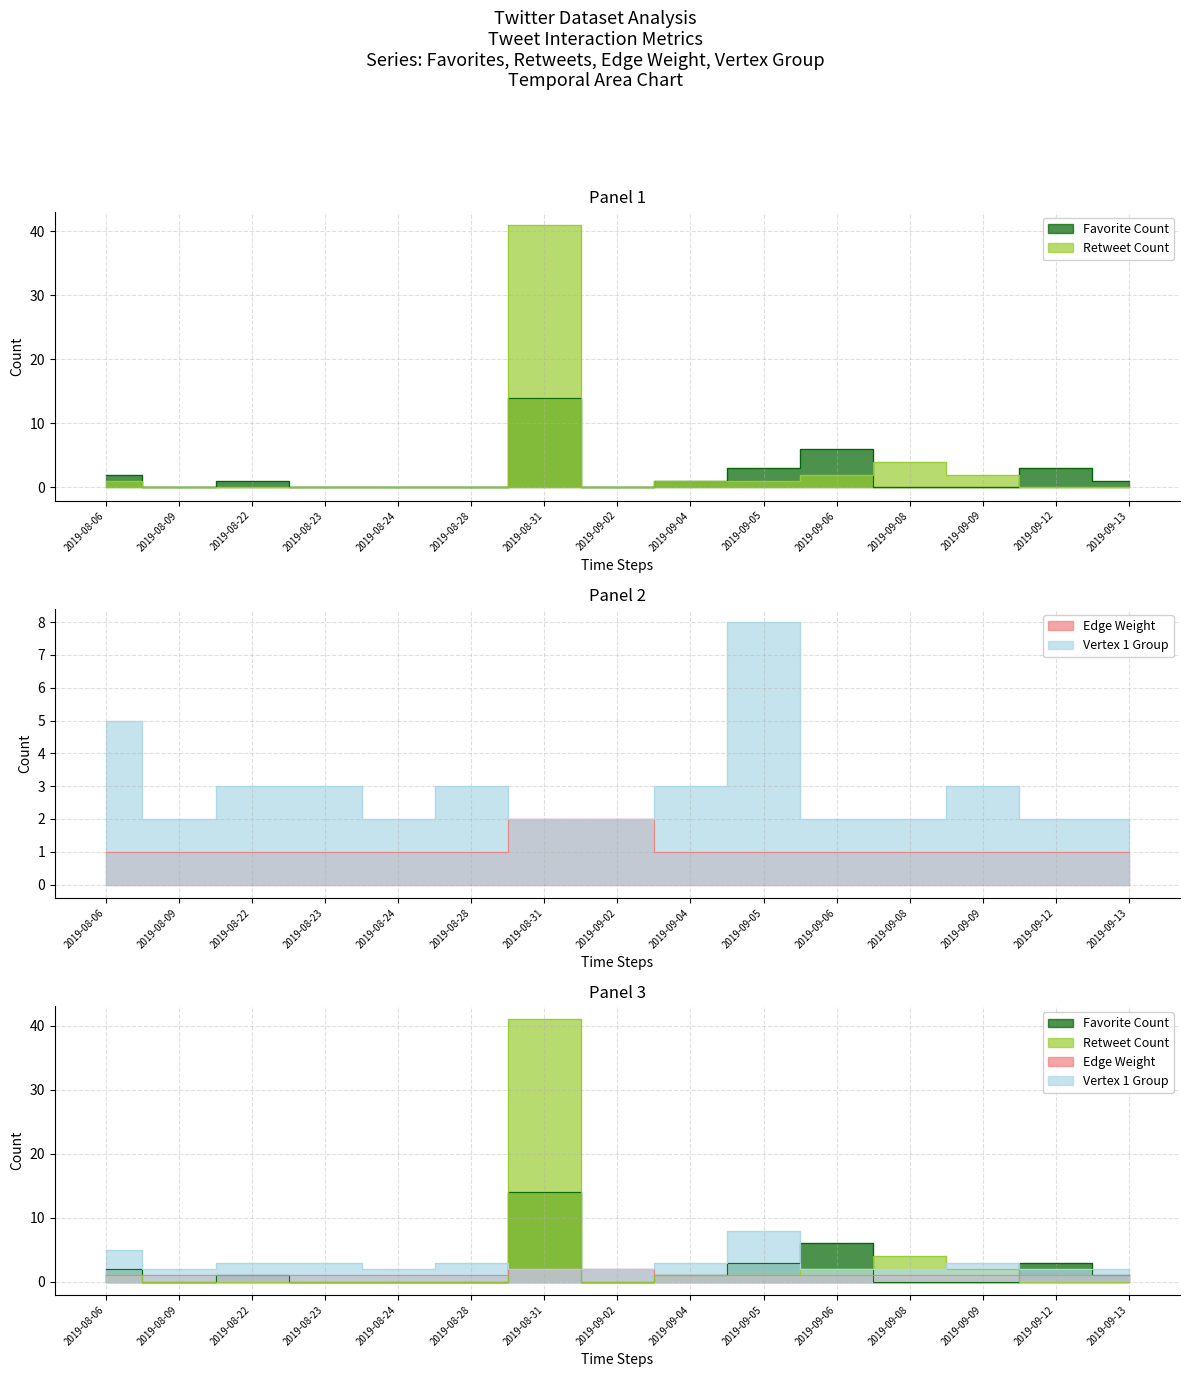

The Favorite Count series shows 3 at 2019-09-12. True or false?

True